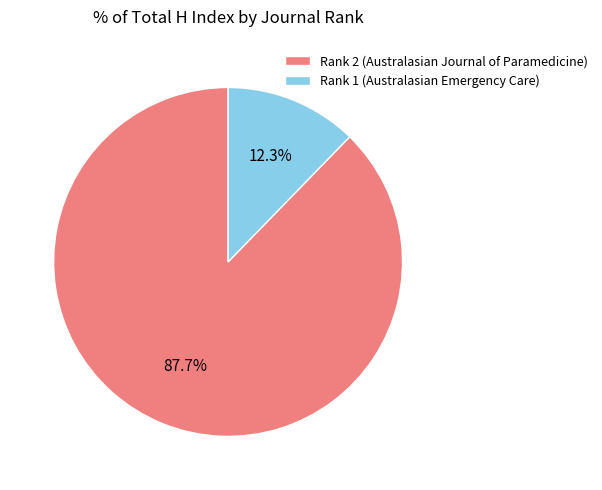

True or false: Rank 2 (Australasian Journal of Paramedicine) accounts for 88% of the total.

True